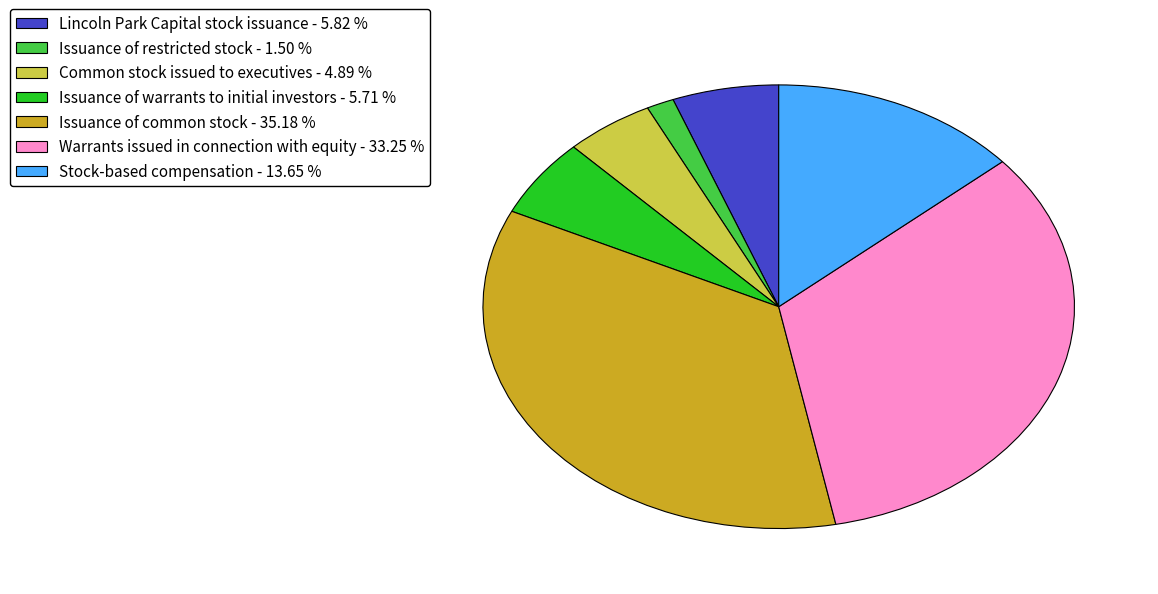

Do Lincoln Park Capital stock issuance and Issuance of warrants to initial investors together represent more than half of the pie?

No